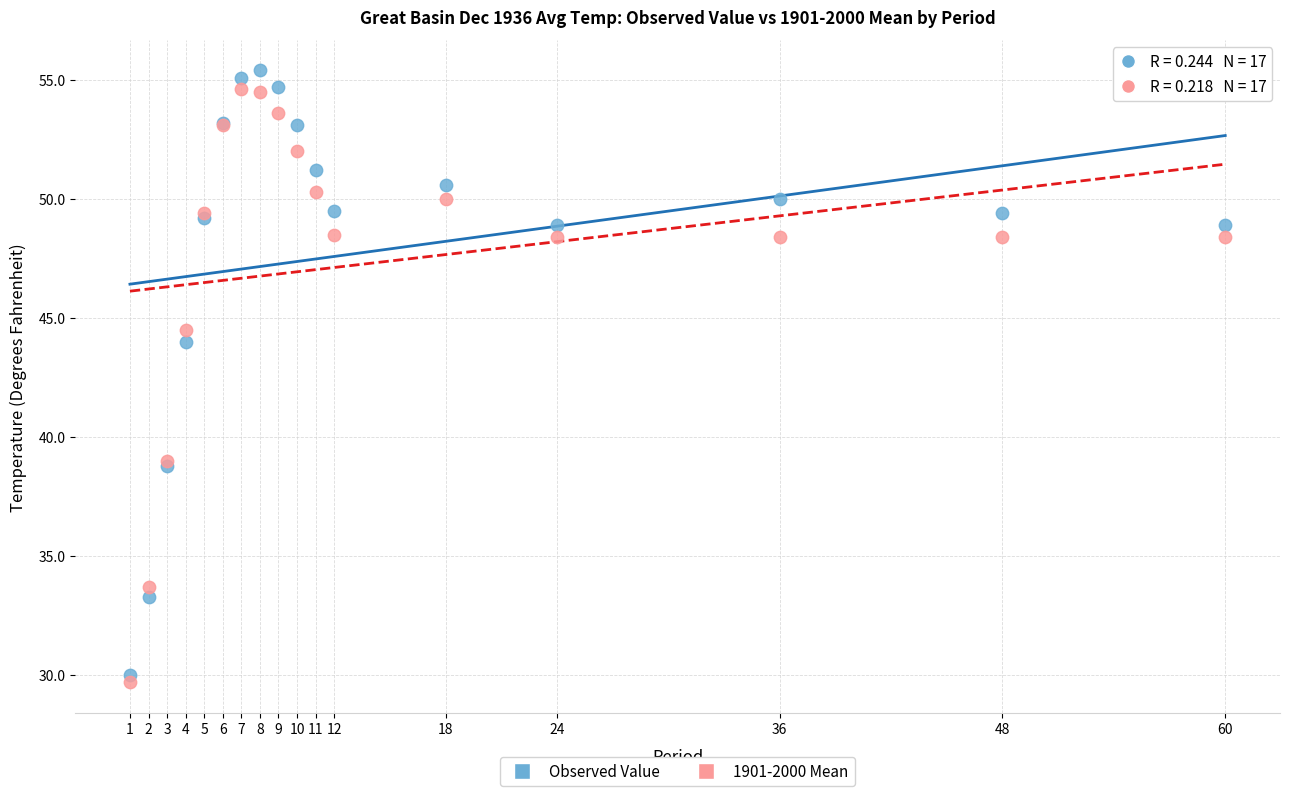

Across all series, what Y value is closest to 42?

44.0